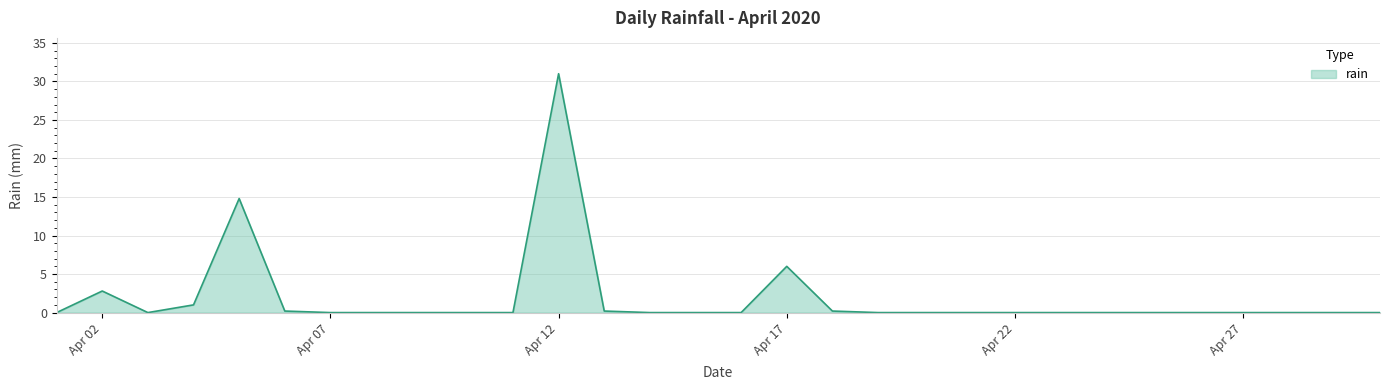

What is the difference between the maximum and minimum values?

31.0